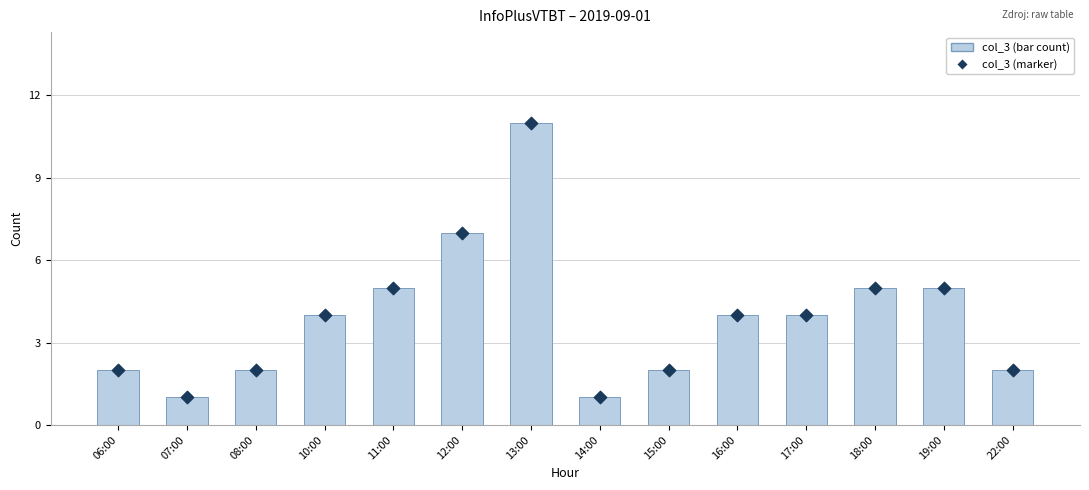

What are all the series names shown in the legend?

col_3 (bar count), col_3 (marker)